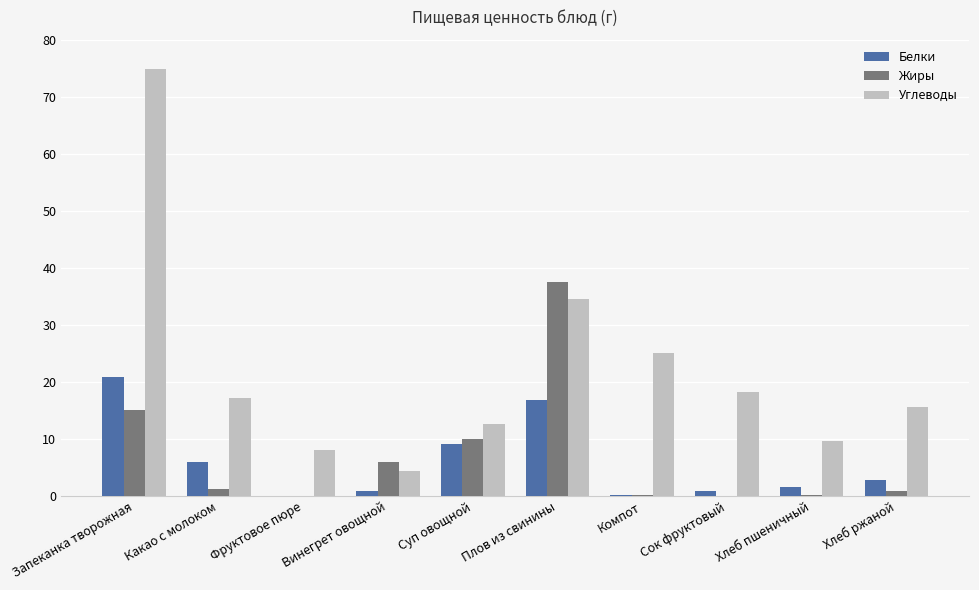

Which series has the largest total across all categories?

Углеводы